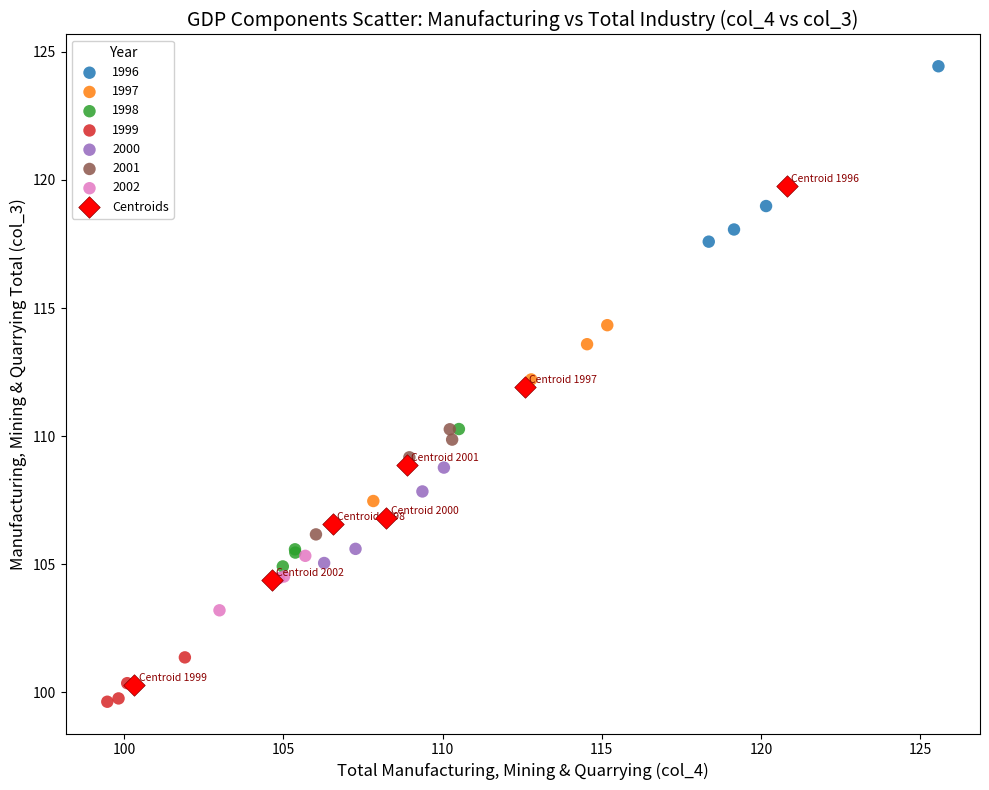

Which series contains the highest Y value?

1996